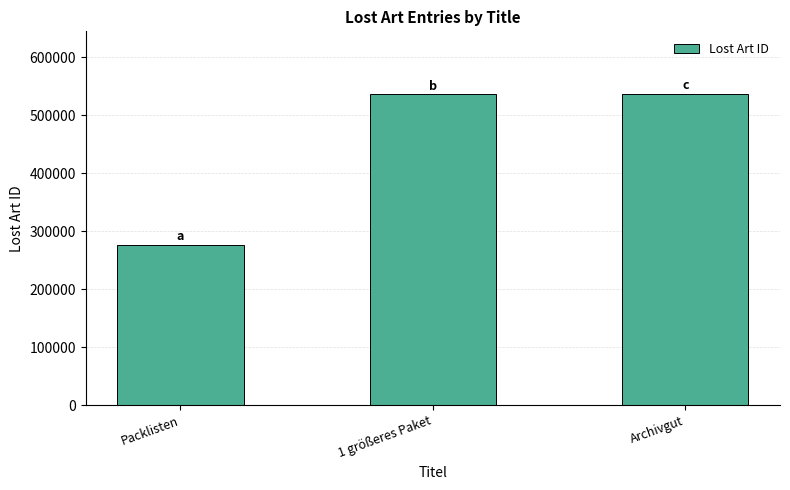

What is the difference between the values at 1 größeres Paket and Archivgut?

1209